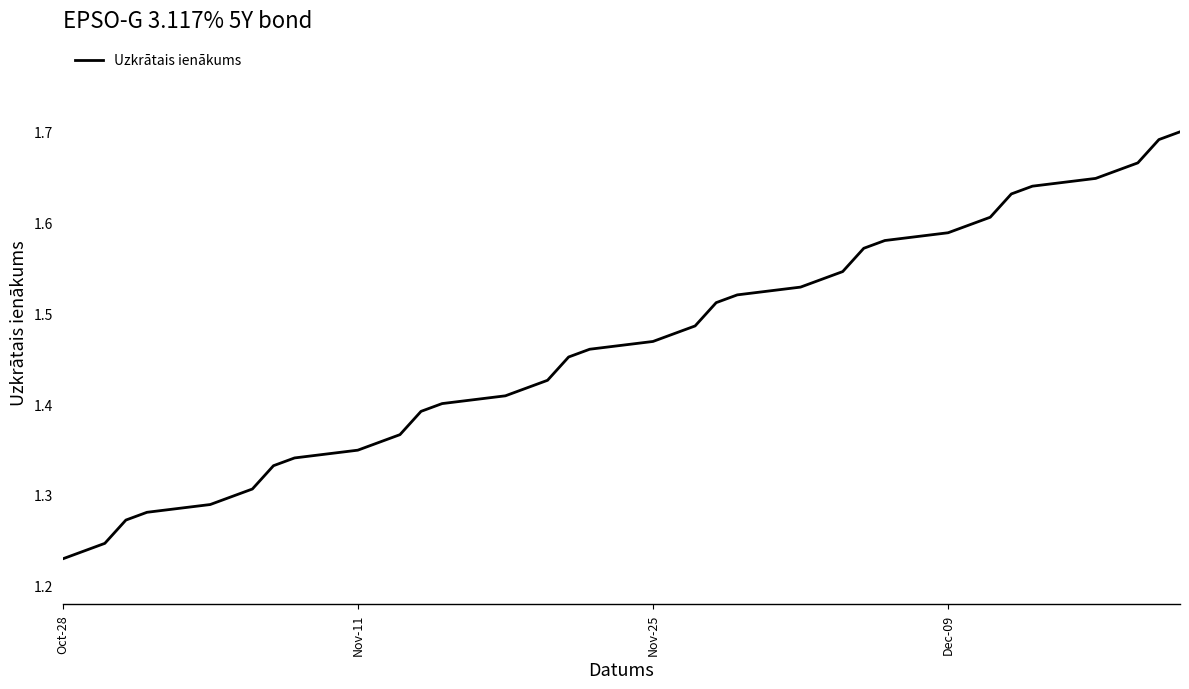

What is the difference between the second highest and minimum values?

0.5